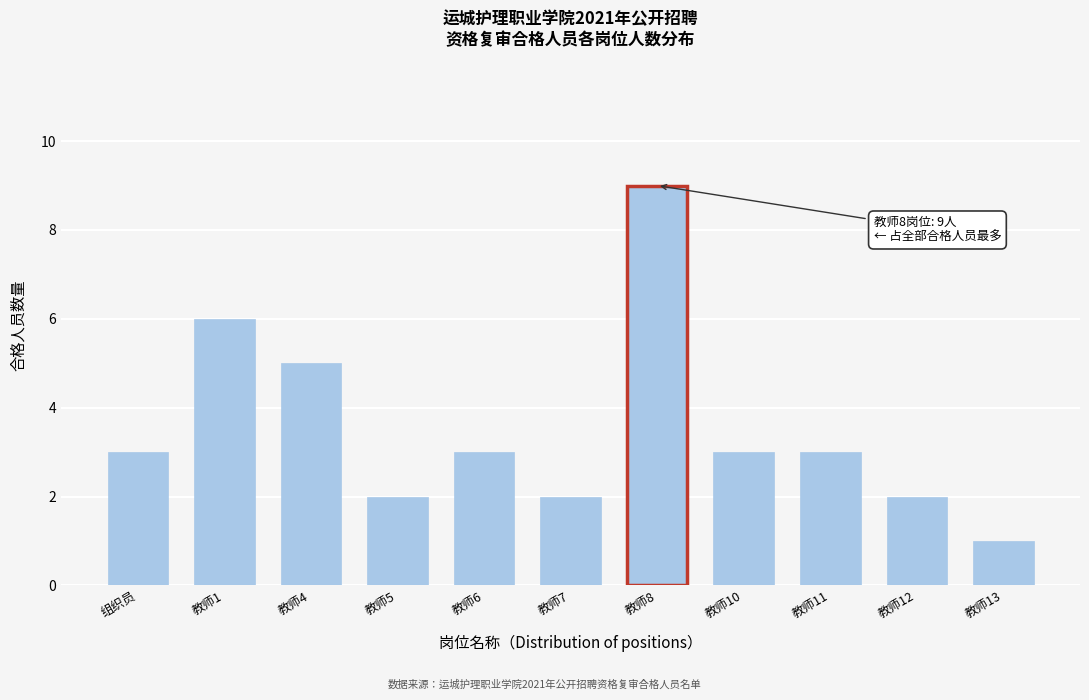

Reading left to right, extract all data points from this chart.

组织员=3	教师1=6	教师4=5	教师5=2	教师6=3	教师7=2	教师8=9	教师10=3	教师11=3	教师12=2	教师13=1